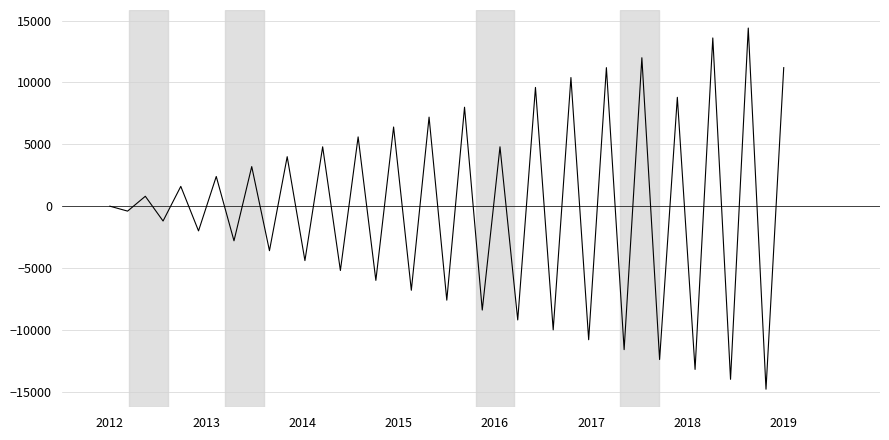

Reading left to right, what are all the values shown in this chart?

0	-400	800	-1200	1600	-2000	2400	-2800	3200	-3600	4000	-4400	4800	-5200	5600	-6000	6400	-6800	7200	-7600	8000	-8400	4800	-9200	9600	-10000	10400	-10800	11200	-11600	12000	-12400	8800	-13200	13600	-14000	14400	-14800	11200